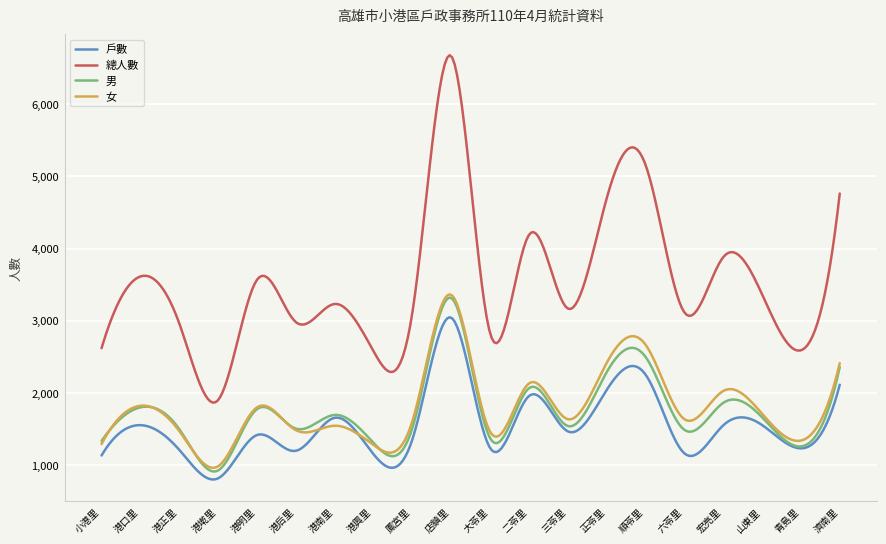

What is the smallest value displayed?

794.0